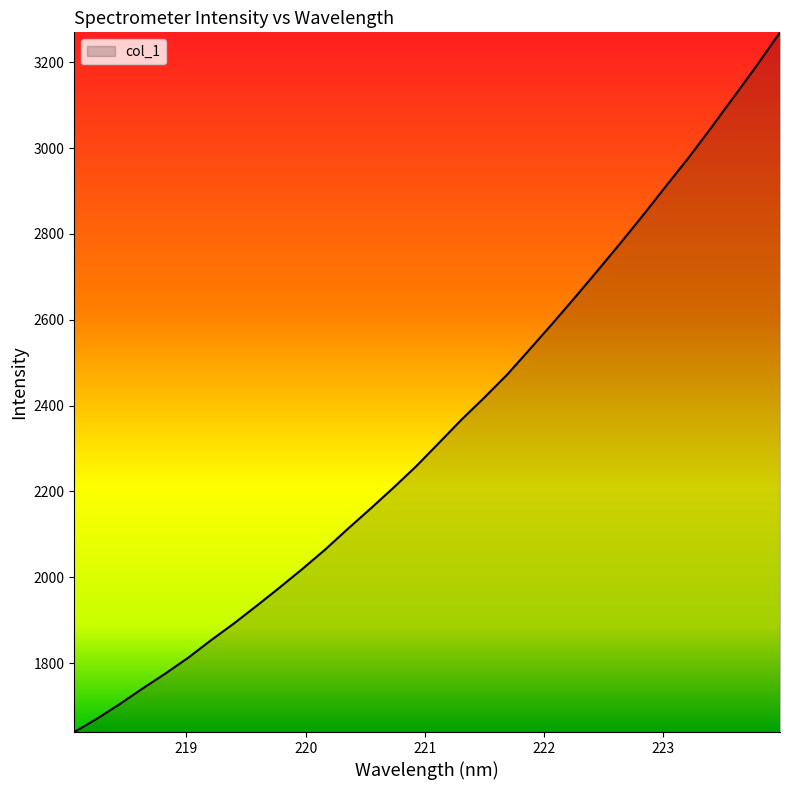

What is the difference between the maximum and minimum values?

1630.4